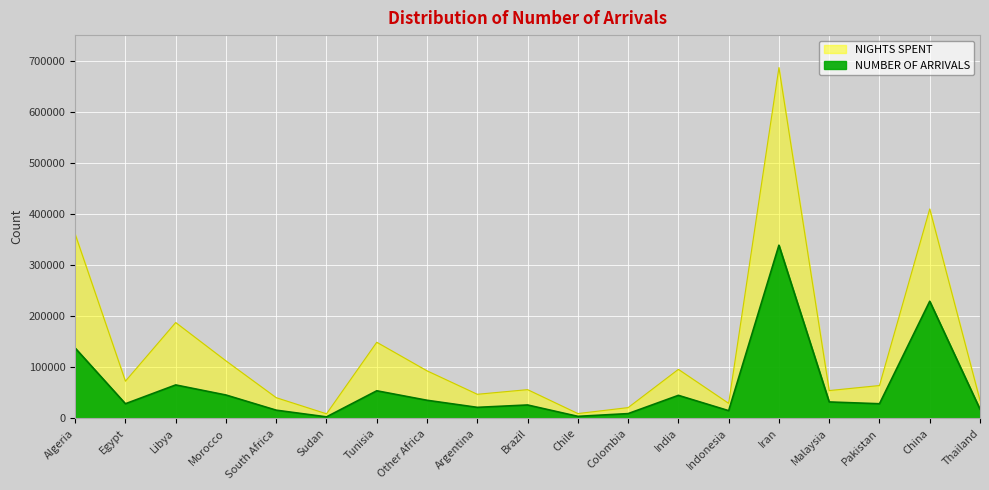

What is the difference between the NIGHTS SPENT values at Morocco and Chile?

103061